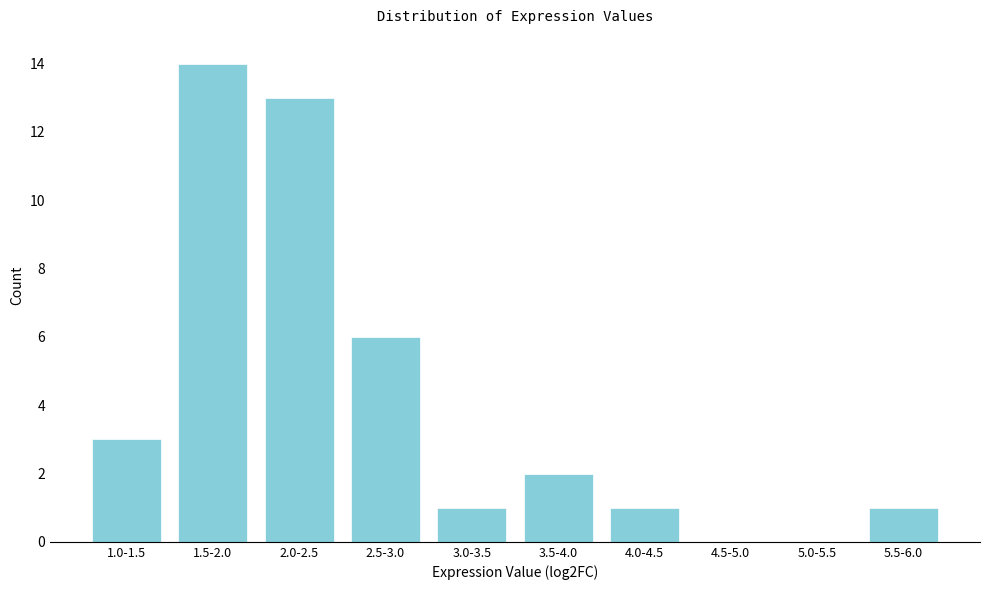

Reading left to right, what are all the values shown in this chart?

1.0-1.5=3	1.5-2.0=14	2.0-2.5=13	2.5-3.0=6	3.0-3.5=1	3.5-4.0=2	4.0-4.5=1	4.5-5.0=0	5.0-5.5=0	5.5-6.0=1